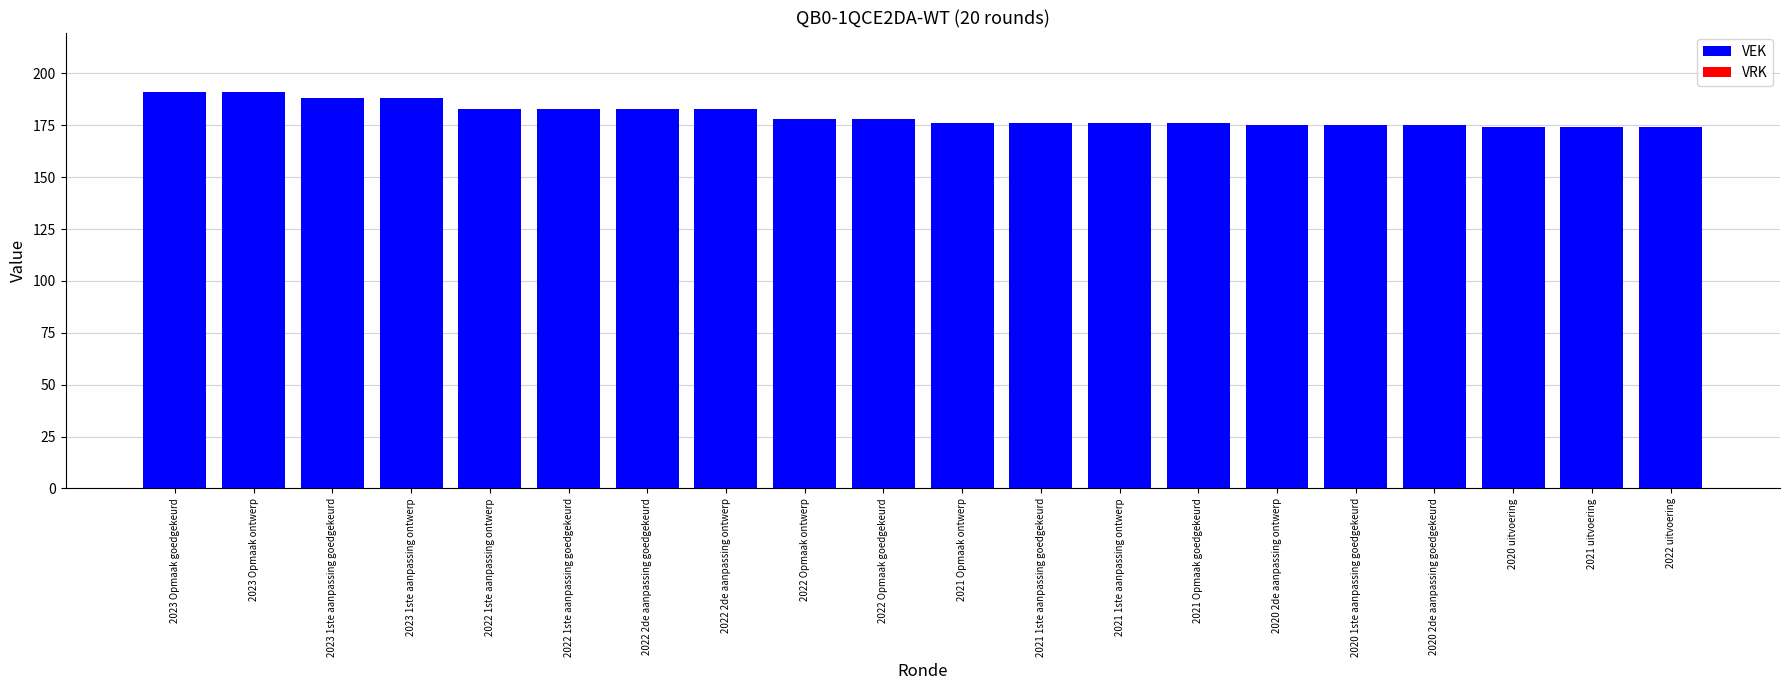

Reading left to right, list all the values displayed in this chart.

2023 Opmaak goedgekeurd=191	2023 Opmaak ontwerp=191	2023 1ste aanpassing goedgekeurd=188	2023 1ste aanpassing ontwerp=188	2022 1ste aanpassing ontwerp=183	2022 1ste aanpassing goedgekeurd=183	2022 2de aanpassing goedgekeurd=183	2022 2de aanpassing ontwerp=183	2022 Opmaak ontwerp=178	2022 Opmaak goedgekeurd=178	2021 Opmaak ontwerp=176	2021 1ste aanpassing goedgekeurd=176	2021 1ste aanpassing ontwerp=176	2021 Opmaak goedgekeurd=176	2020 2de aanpassing ontwerp=175	2020 1ste aanpassing goedgekeurd=175	2020 2de aanpassing goedgekeurd=175	2020 uitvoering=174	2021 uitvoering=174	2022 uitvoering=174